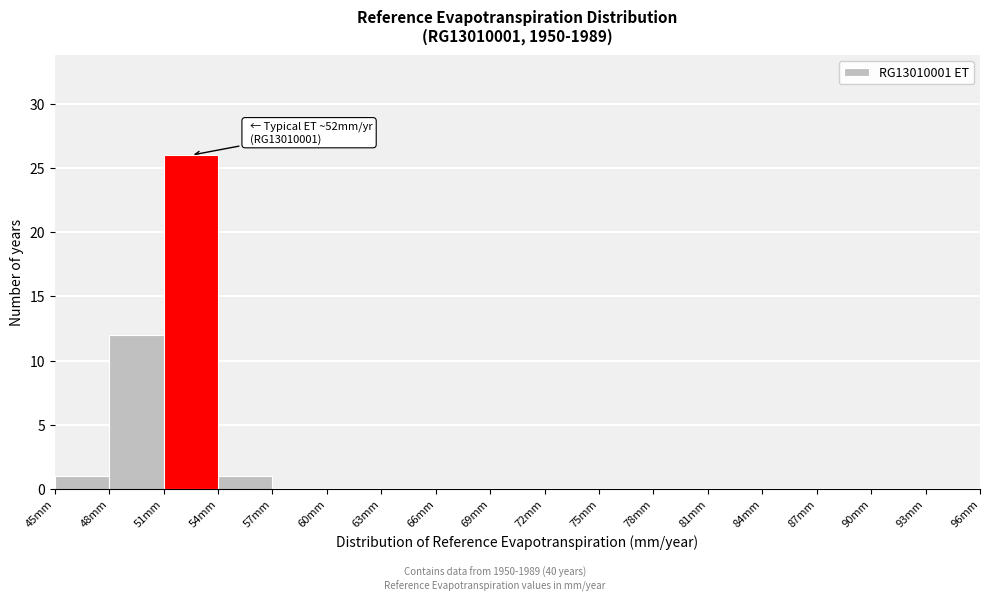

Which range on the x-axis has the tallest bar?

51 to 54